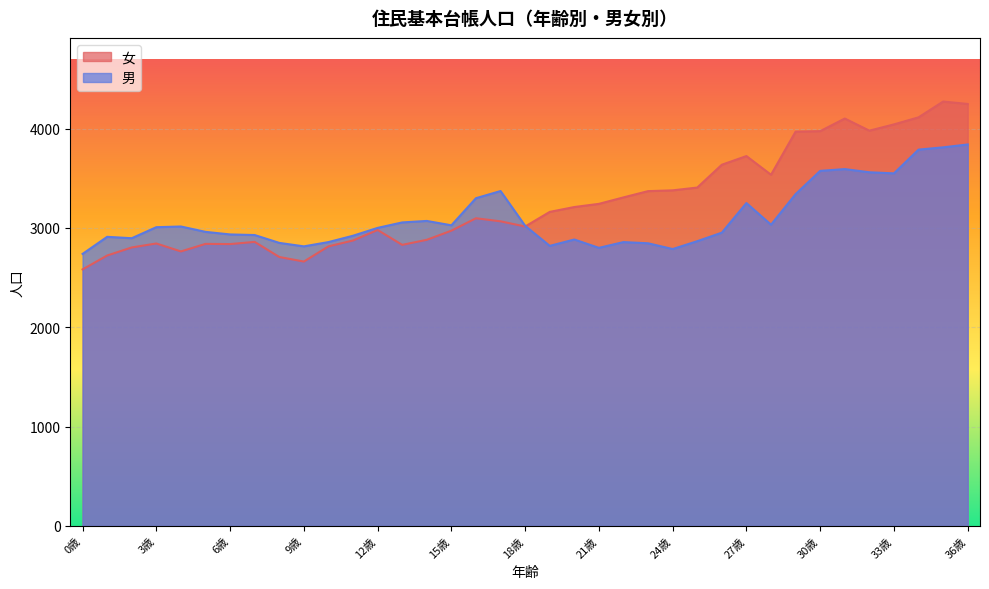

True or false: 男 and 女 intersect in this chart.

True